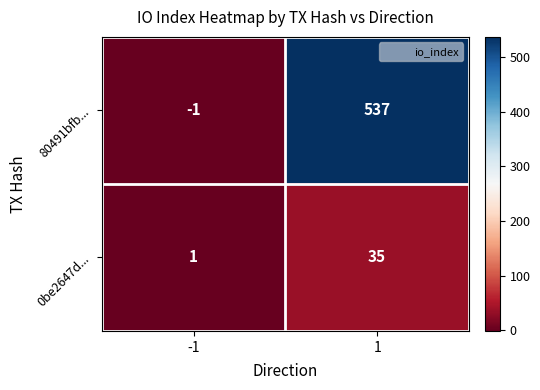

Is it true that 0be2647d... equals 0 at -1?

False